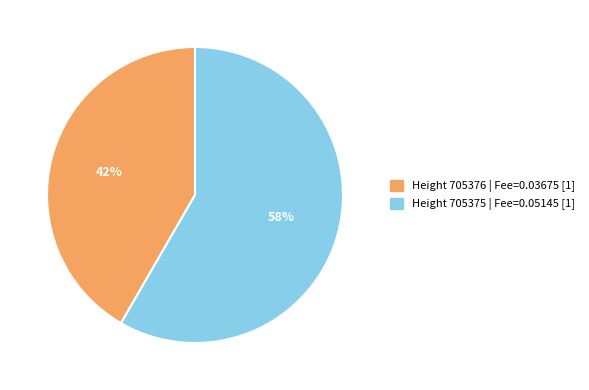

Does any single category account for the majority?

Yes